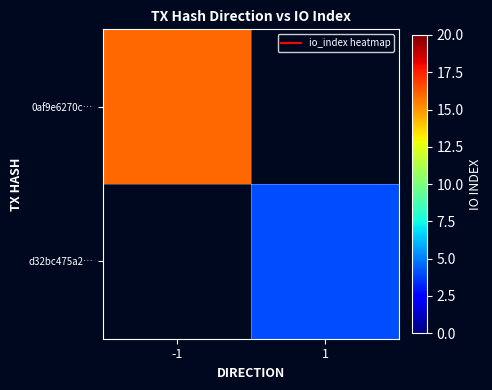

How many positive values does the d32bc475a2… series have?

1